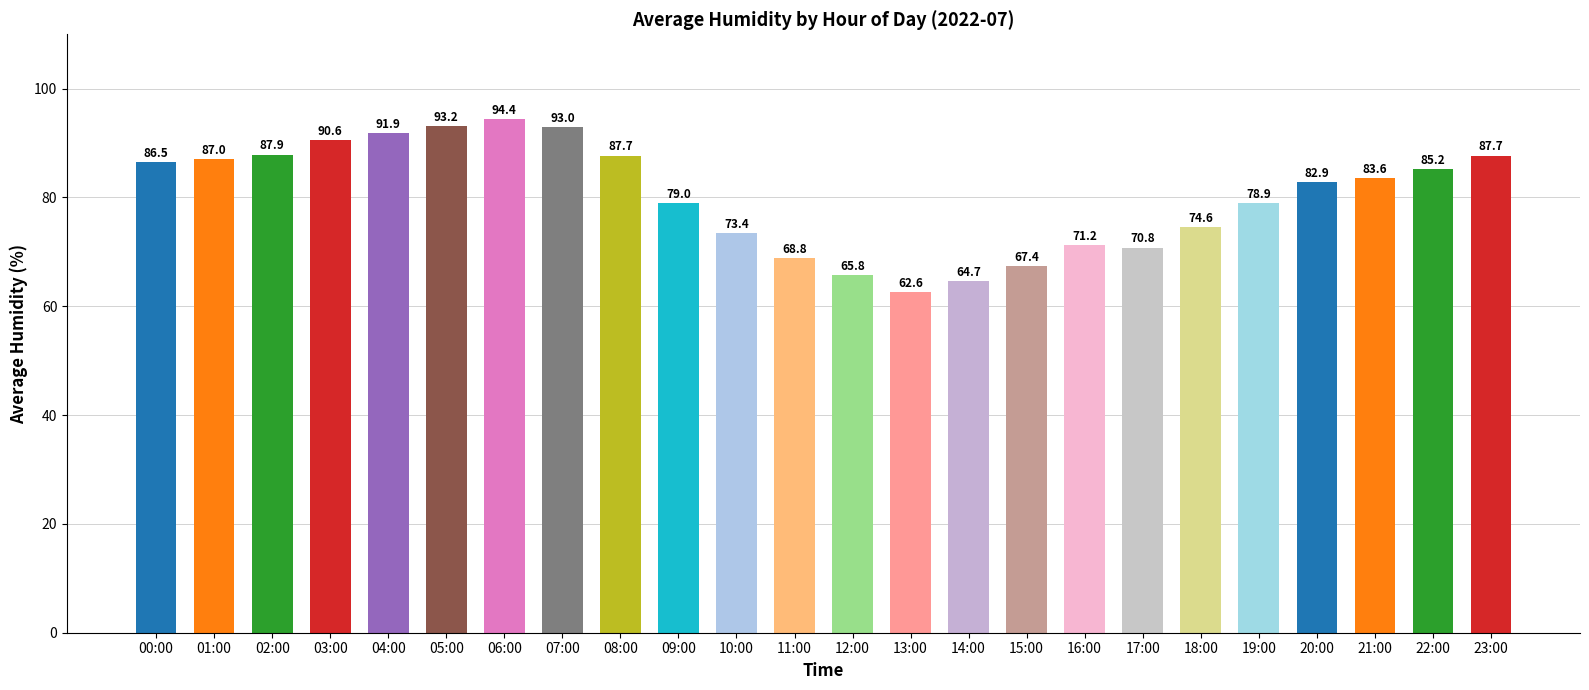

Count the number of data series in this chart.

1